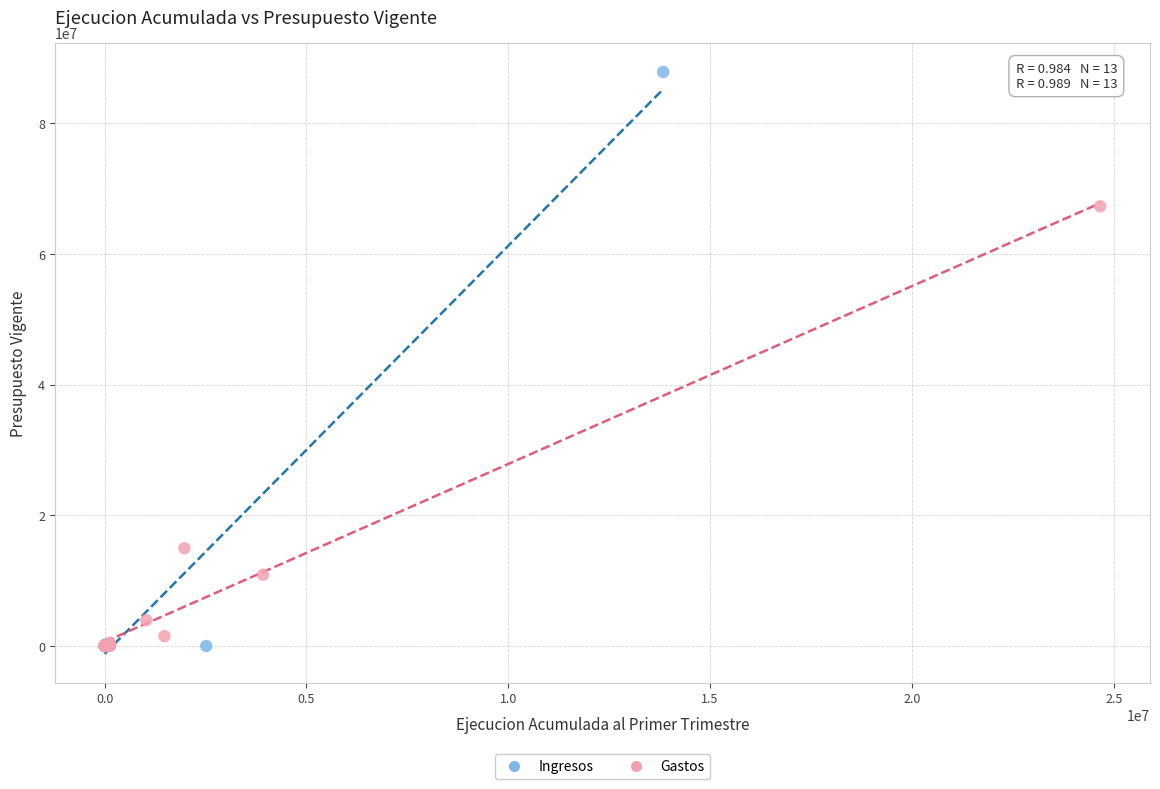

Which series reaches the maximum Y coordinate?

Ingresos